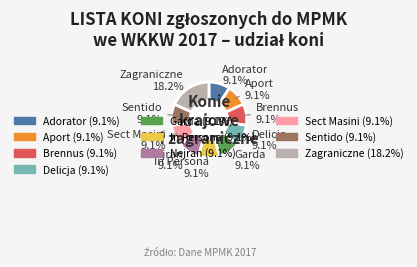

To the nearest percent, what percentage of the pie is Adorator?

9%